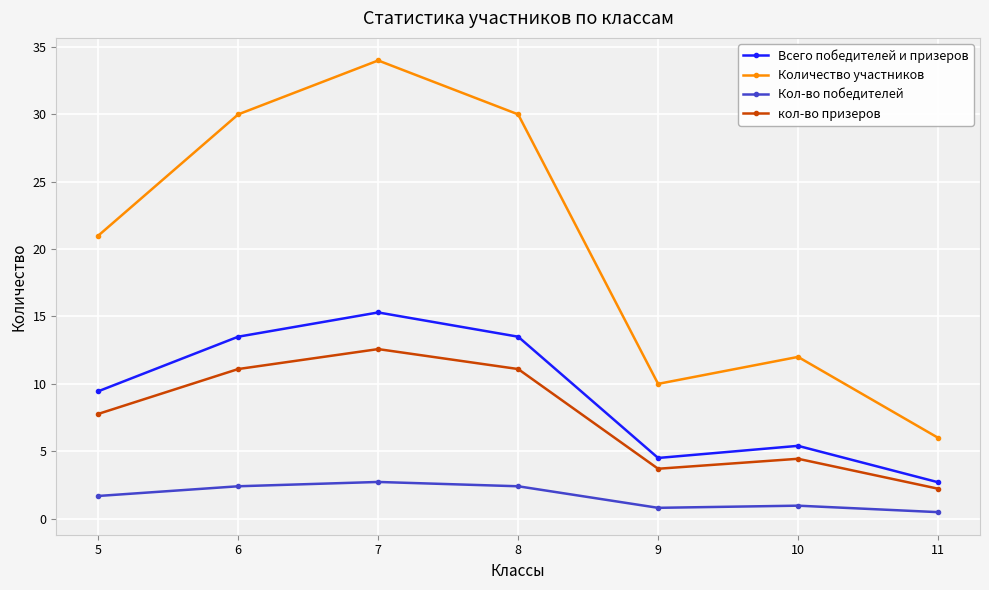

True or false: Всего победителей и призеров and кол-во призеров cross at least once.

False